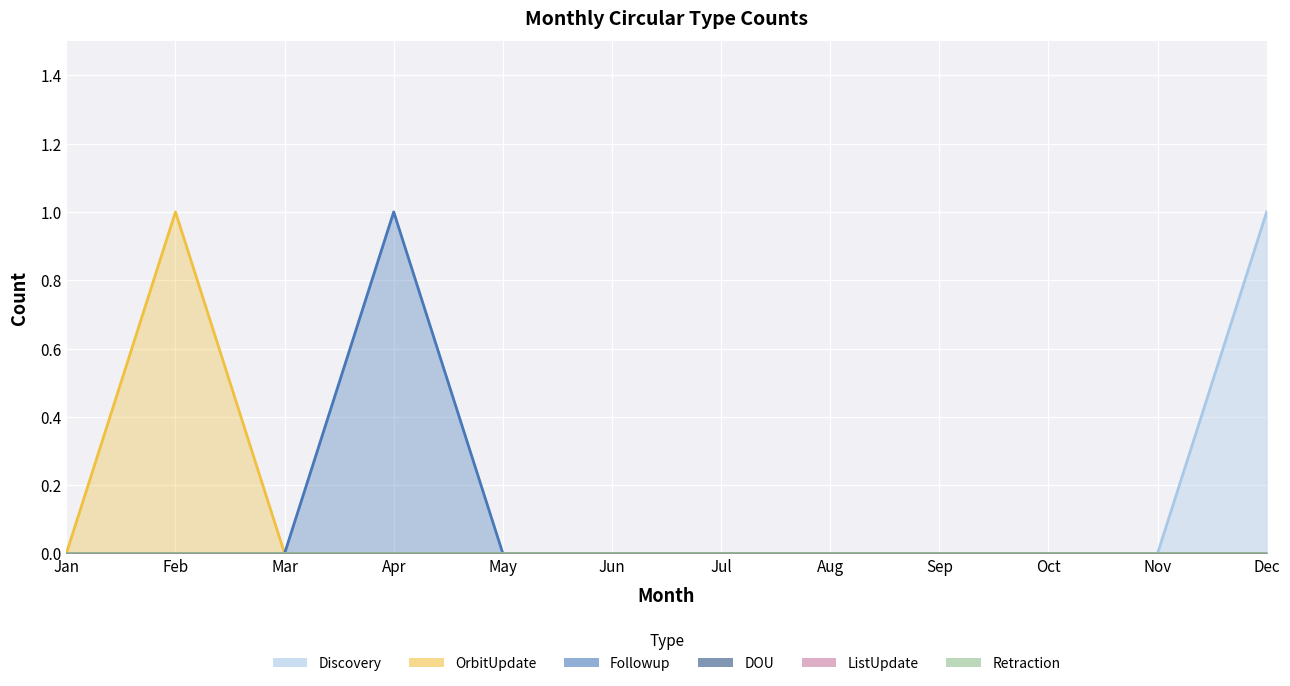

Is it true that Discovery equals 0 at Nov?

True